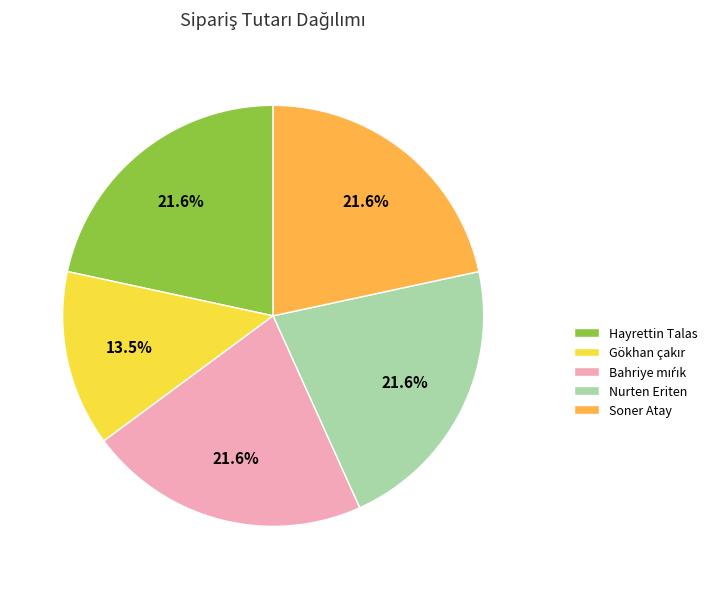

How much of the chart is everything except Hayrettin Talas?

78.4%